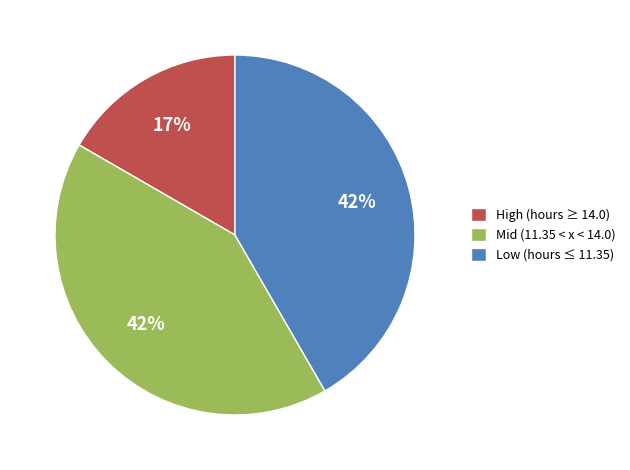

What is the smallest slice in the pie chart?

High (hours ≥ 14.0)